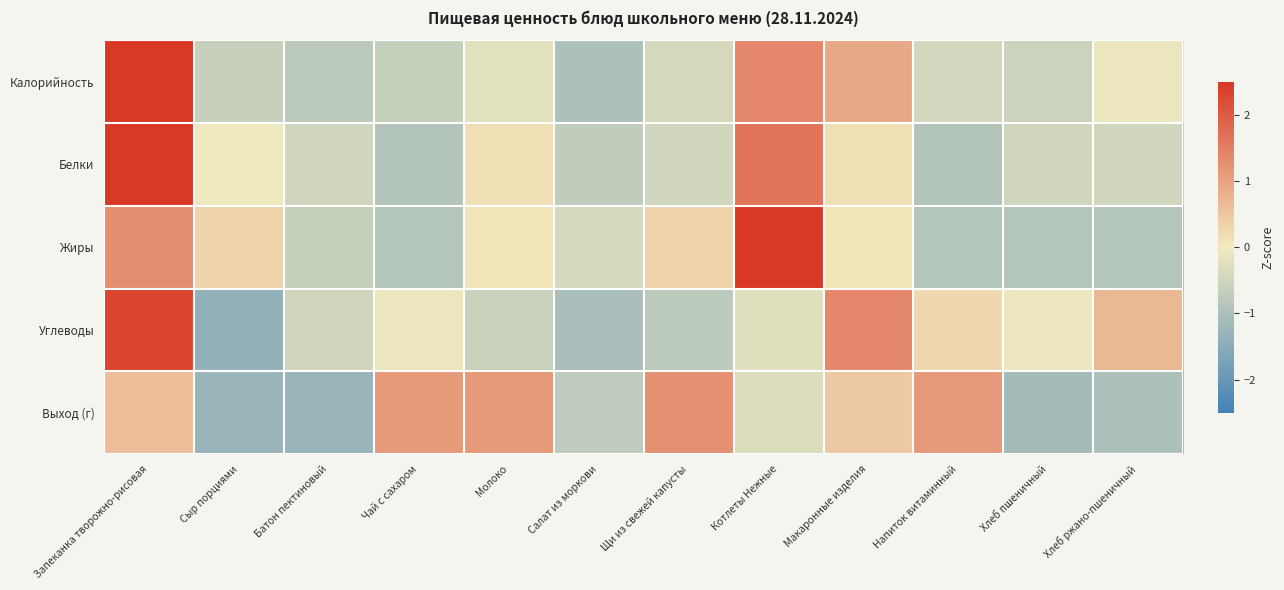

Which category has the lowest value across all series?

Сыр порциями